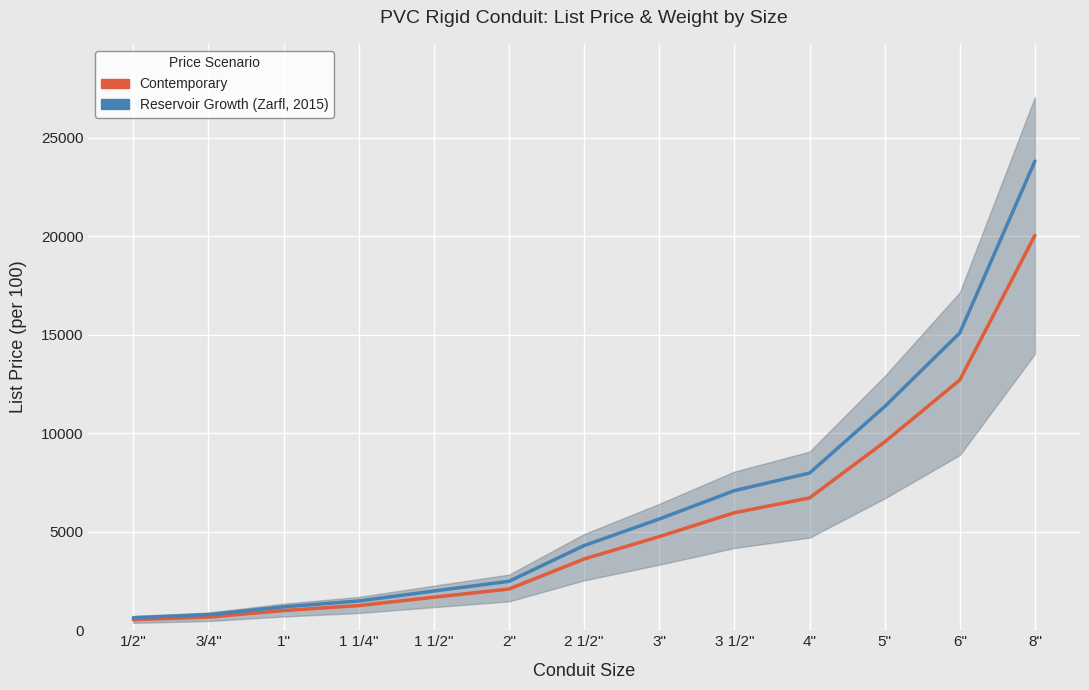

Reading left to right, transcribe all the data shown in this chart.

List Price (Contemporary): 1/2"=535.0	3/4"=668.0	1"=1000.0	1 1/4"=1252.0	1 1/2"=1677.0	2"=2093.0	2 1/2"=3620.0	3"=4755.0	3 1/2"=5968.0	4"=6719.0	5"=9562.0	6"=12711.0	8"=20055.0
Reservoir Growth (upper range): 1/2"=635.6	3/4"=793.6	1"=1188.0	1 1/4"=1487.4	1 1/2"=1992.3	2"=2486.5	2 1/2"=4300.6	3"=5648.9	3 1/2"=7090.0	4"=7982.2	5"=11359.7	6"=15100.7	8"=23825.3